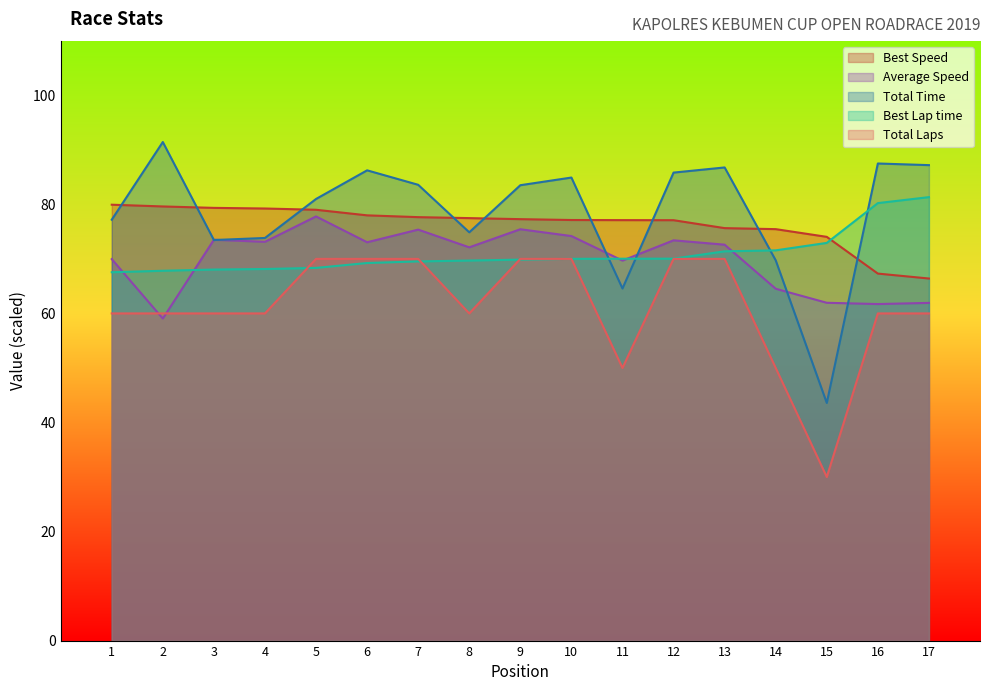

Is it true that Best Lap time equals 30.3 at 4?

False